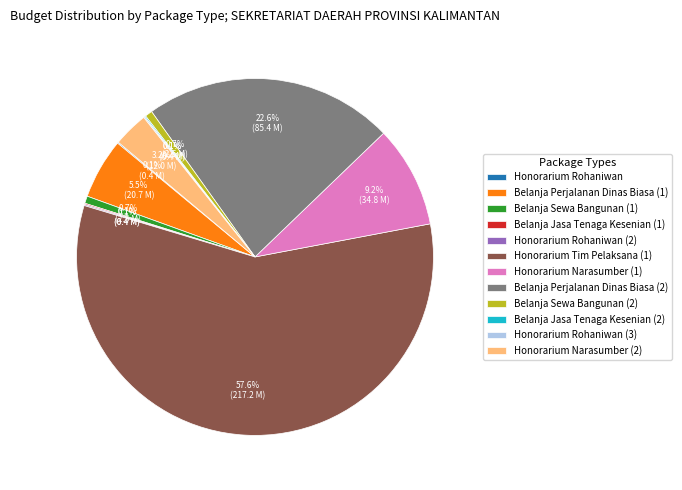

How much of the chart is everything except Honorarium Narasumber (2)?

96.8%